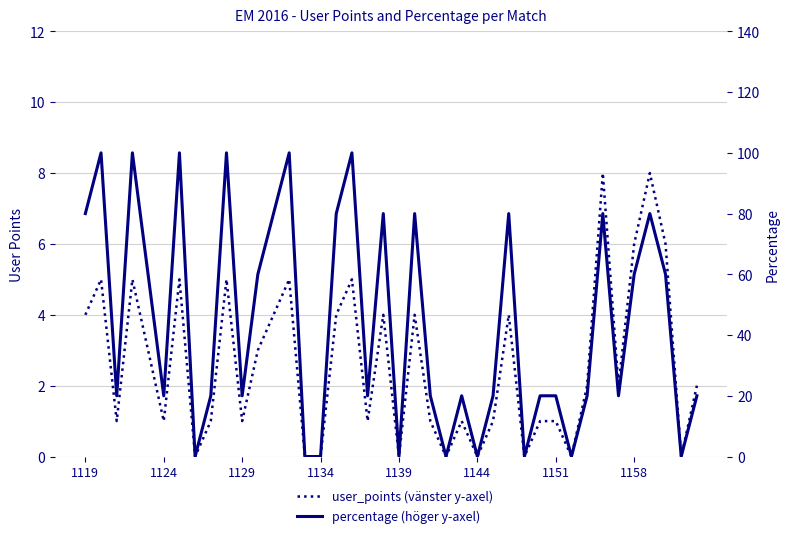

How many distinct data groups are displayed?

2